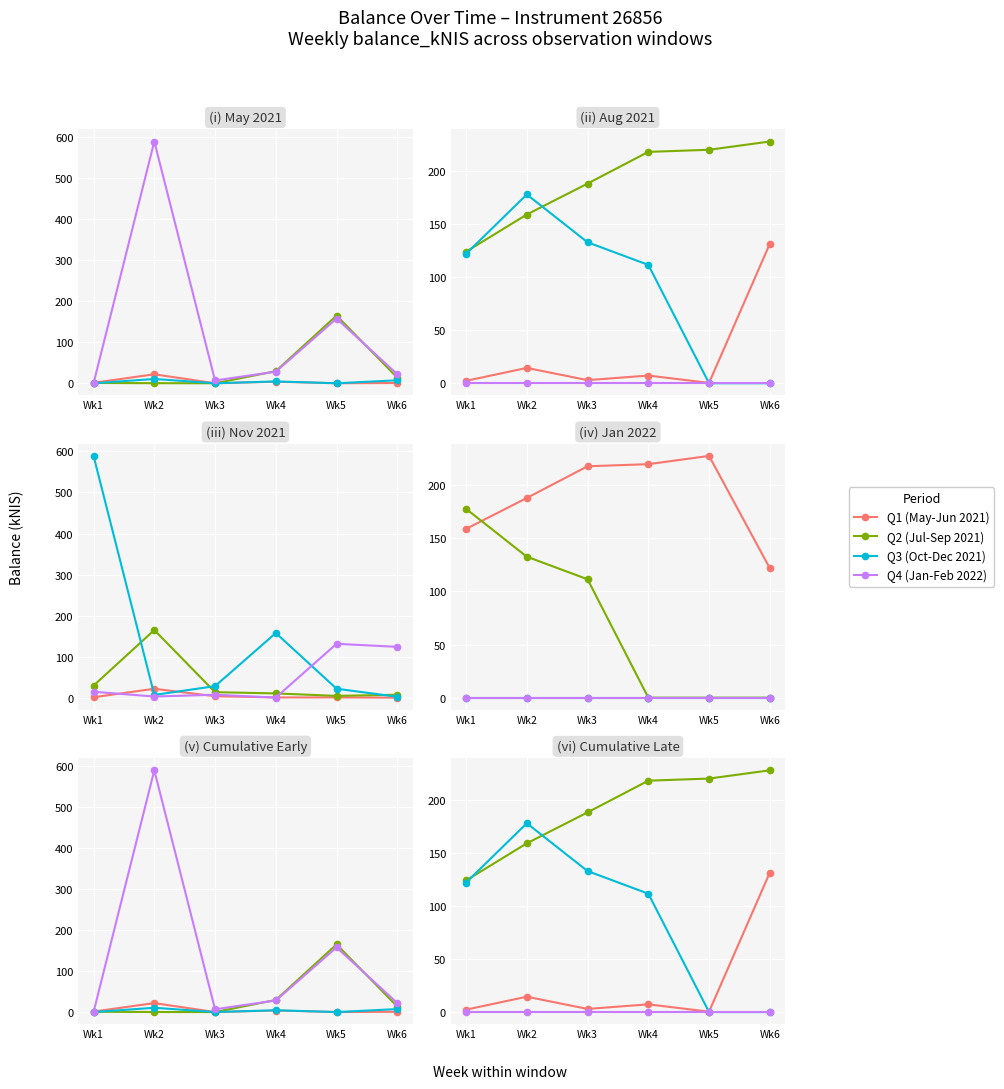

Which series ends up on top after the final intersection of Q3 (Oct-Dec 2021) and Q1 (May-Jun 2021)?

Q1 (May-Jun 2021)